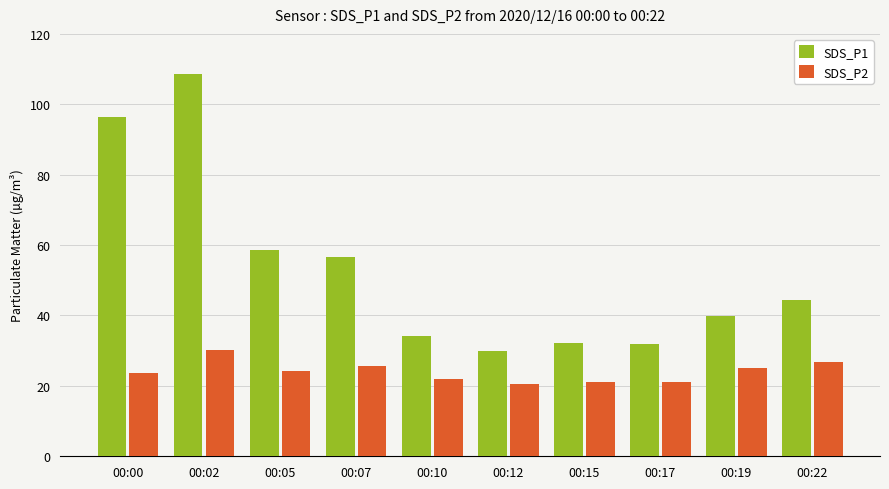

The value of SDS_P1 at 00:17 is 32.0. True or false?

True